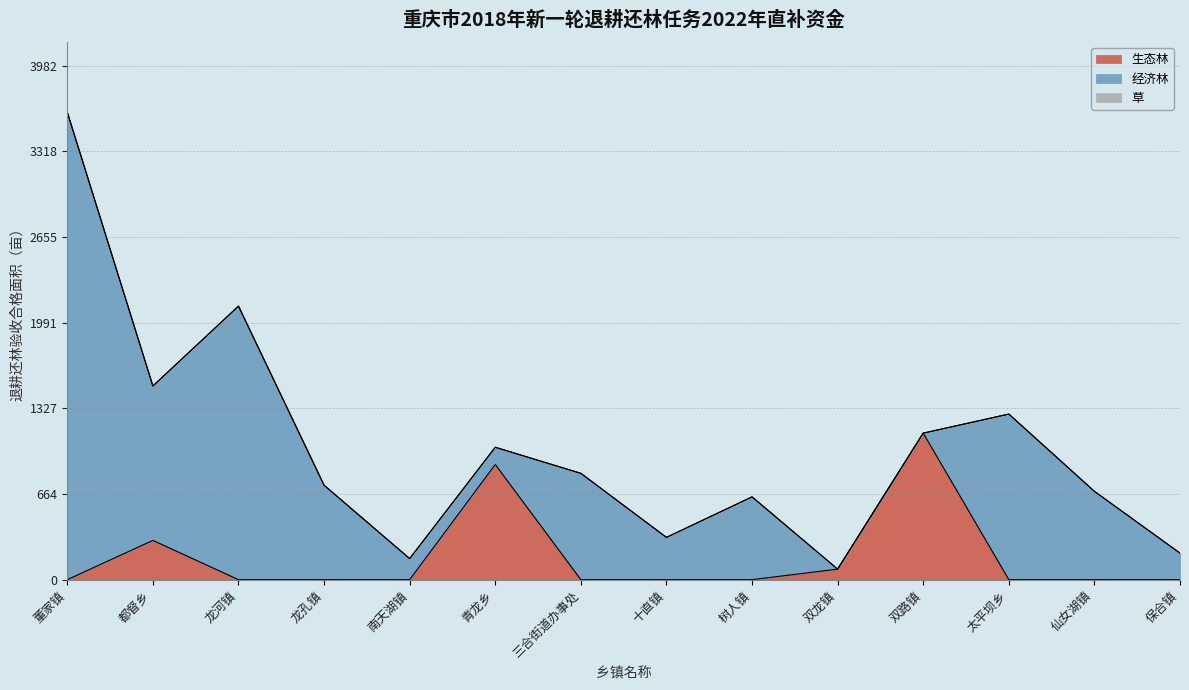

Which series changed the most between 十直镇 and 双路镇?

生态林